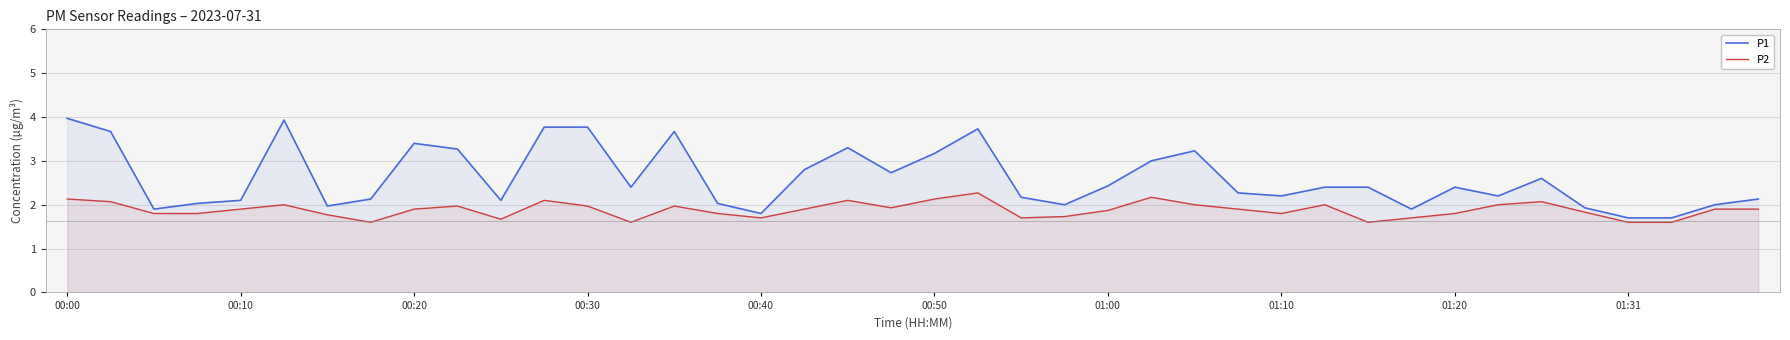

The P2 series shows 1.2 at 25. True or false?

False